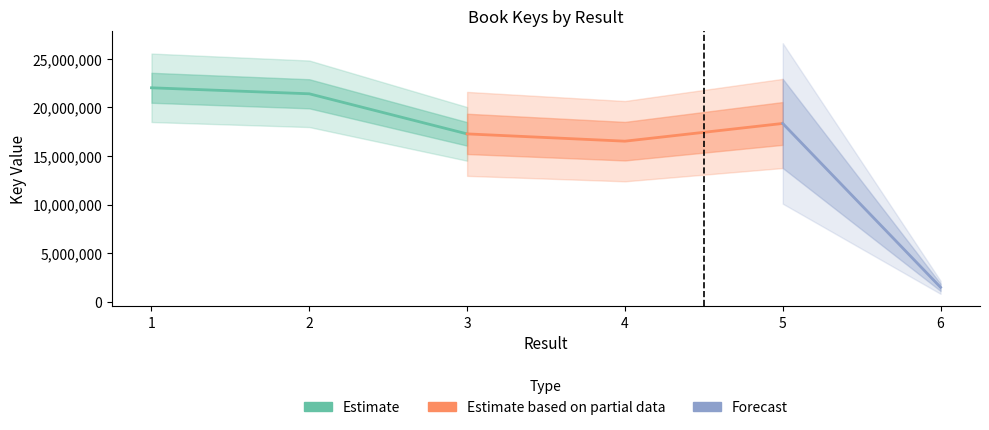

What is the average value?

16170043